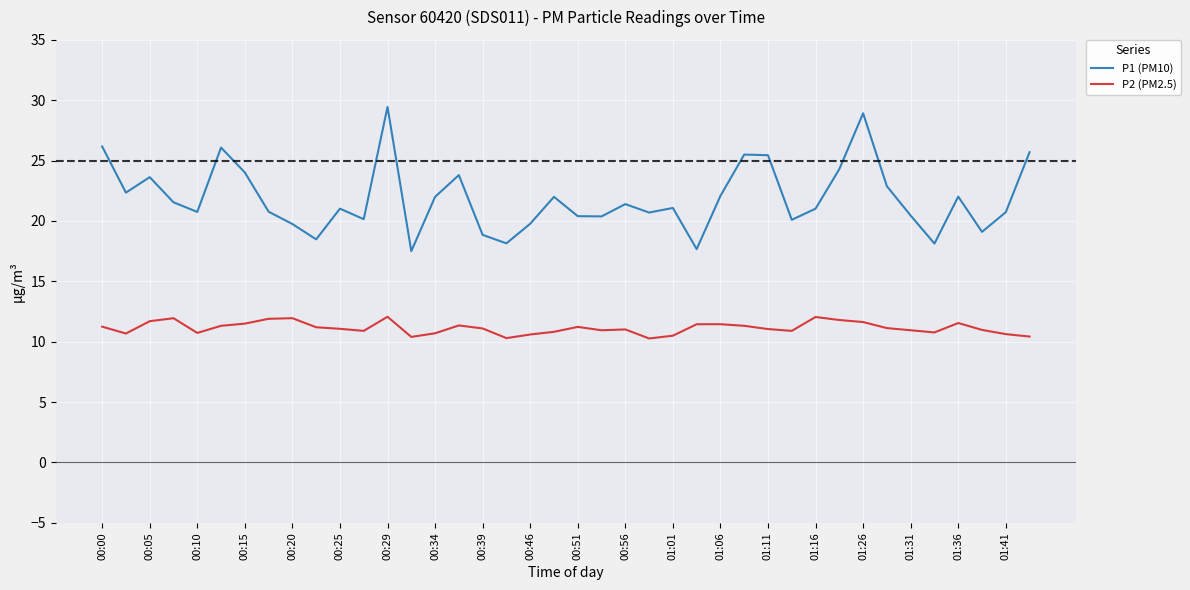

True or false: P1 (PM10) and P2 (PM2.5) intersect in this chart.

False